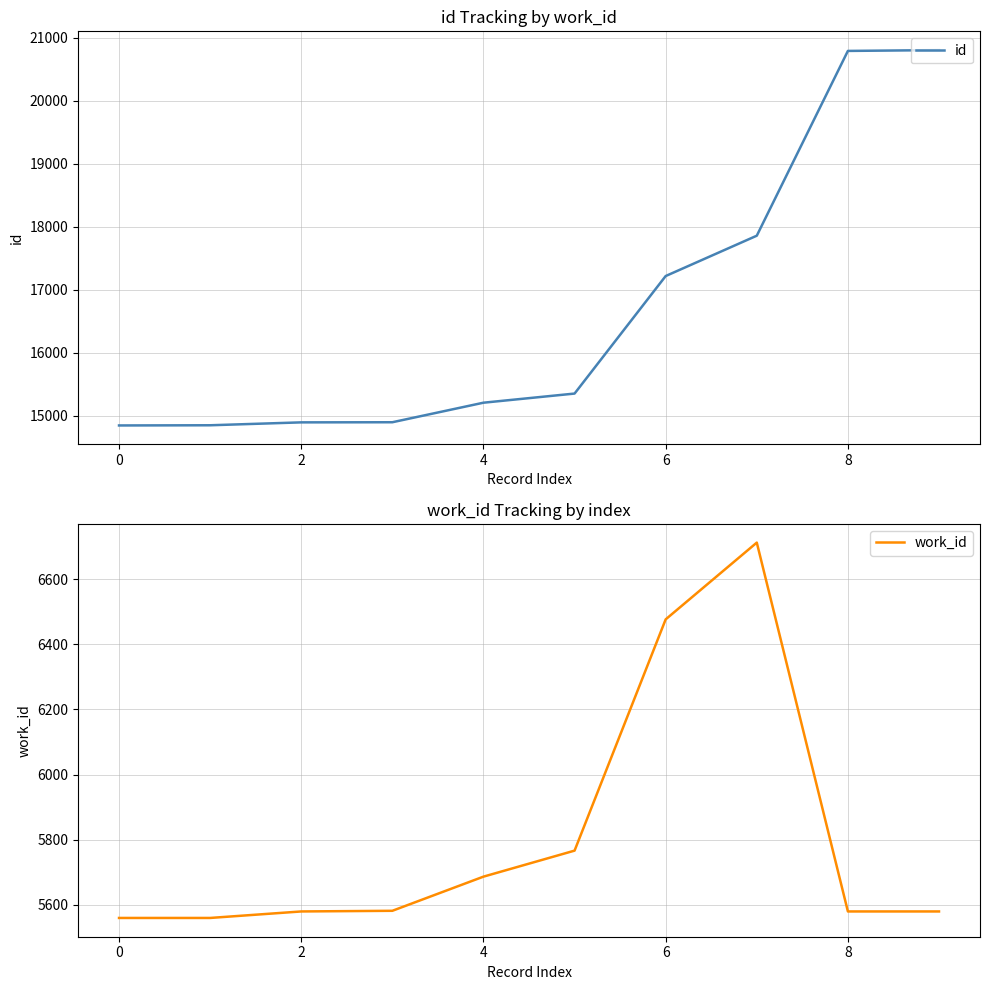

What is the sum of all work_id values?

58078